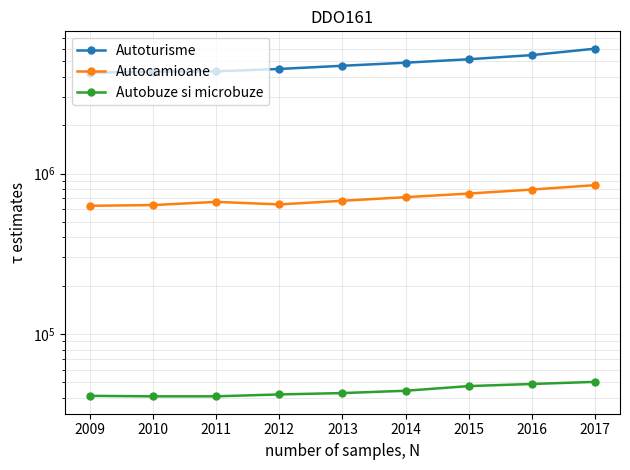

At how many categories does at least one series exceed 3097904?

9